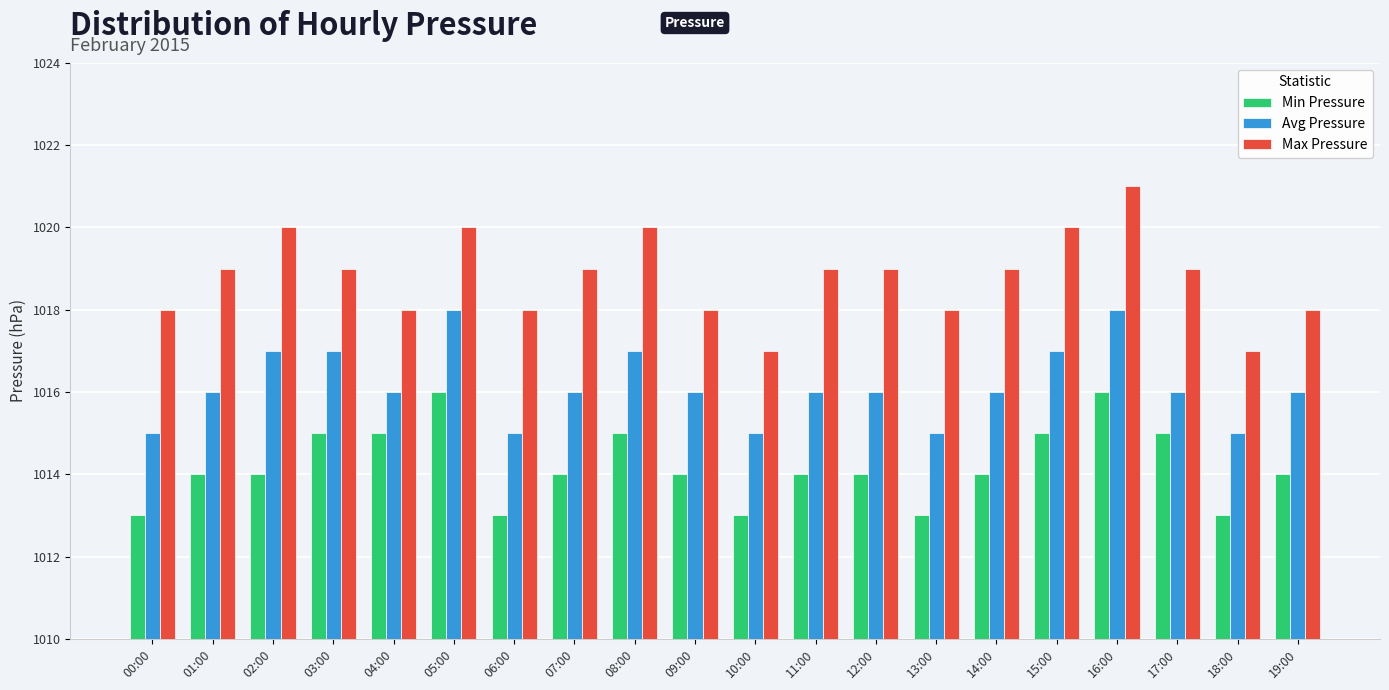

Reading left to right, what are all the values shown in this chart?

Min Pressure: 1013	1014	1014	1015	1015	1016	1013	1014	1015	1014	1013	1014	1014	1013	1014	1015	1016	1015	1013	1014
Avg Pressure: 1015	1016	1017	1017	1016	1018	1015	1016	1017	1016	1015	1016	1016	1015	1016	1017	1018	1016	1015	1016
Max Pressure: 1018	1019	1020	1019	1018	1020	1018	1019	1020	1018	1017	1019	1019	1018	1019	1020	1021	1019	1017	1018